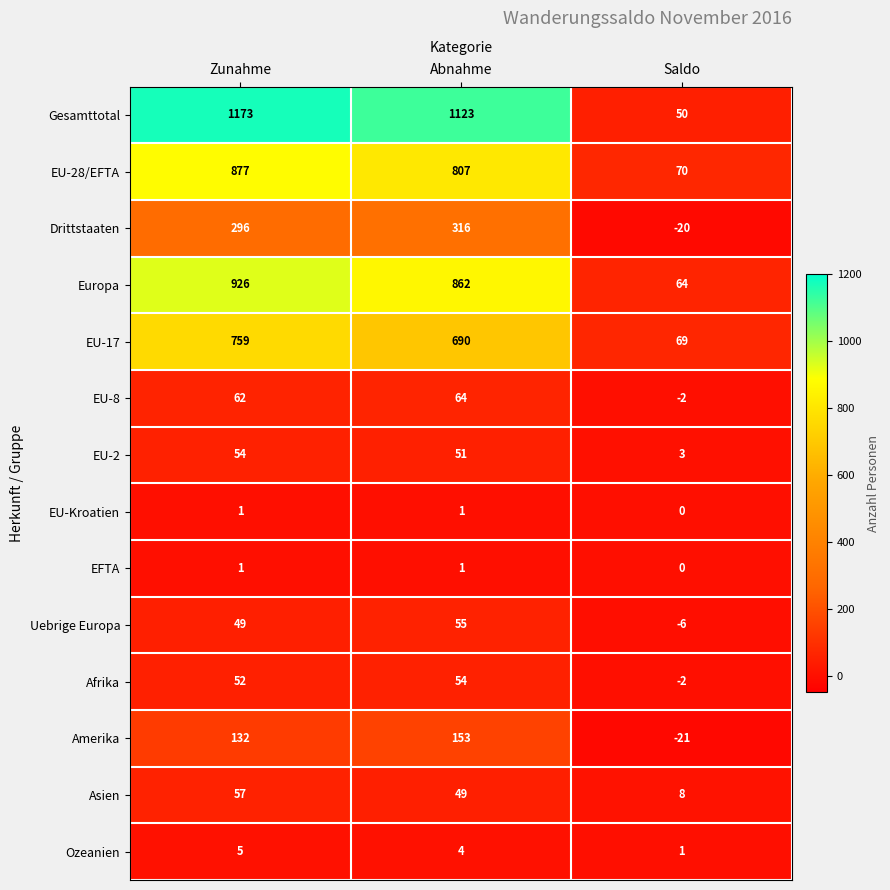

Which series has the largest range (max minus min)?

Gesamttotal